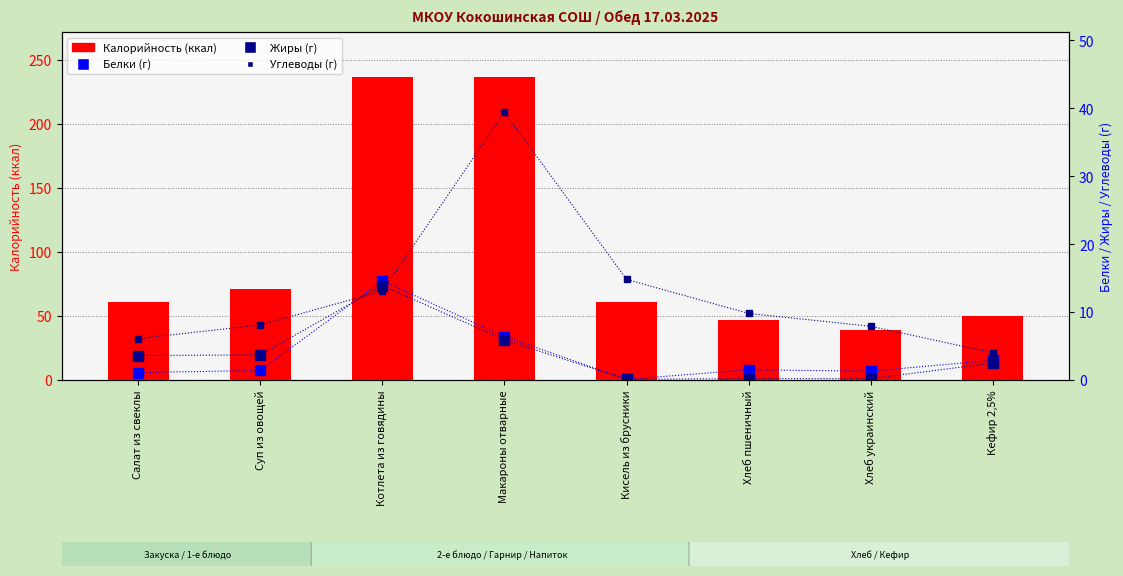

Rank the categories by Жиры value from highest to lowest.

Котлета из говядины, Макароны отварные, Суп из овощей, Салат из свеклы, Кефир 2,5%, Хлеб пшеничный, Хлеб украинский, Кисель из брусники